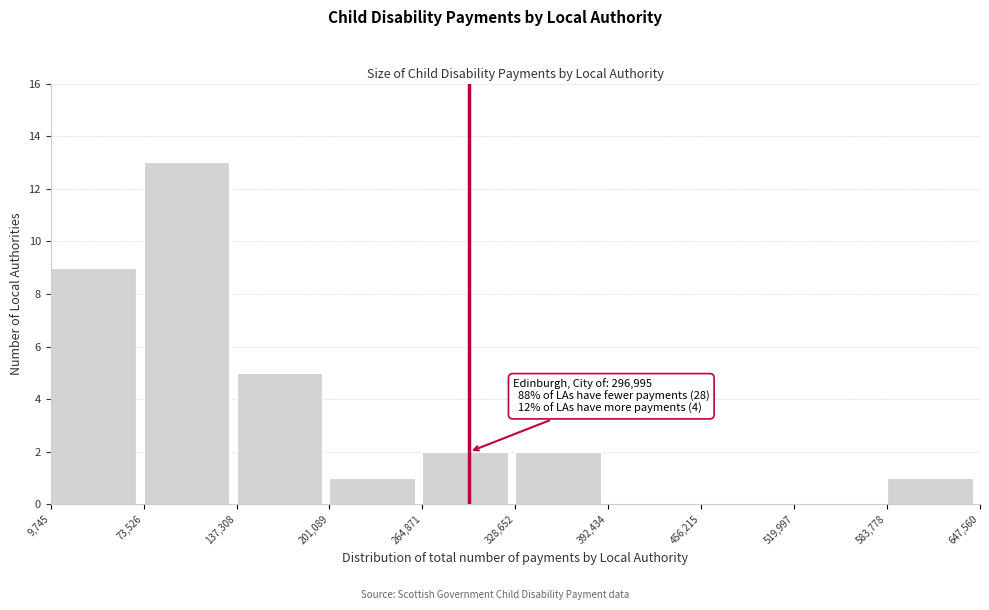

Over which range of the x-axis is the bar tallest?

73,526 to 137,308